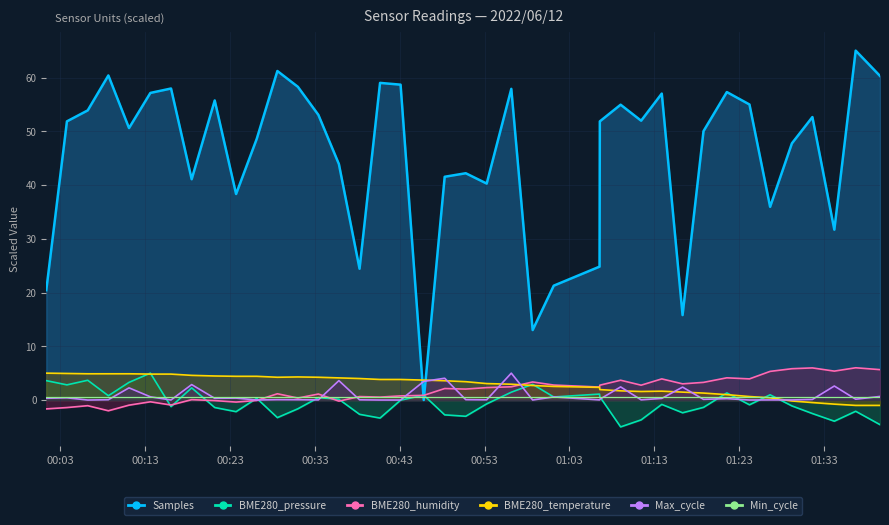

What is the difference between the BME280_humidity values at 2022/06/12 00:23:43 and 2022/06/12 00:08:40?

1.6